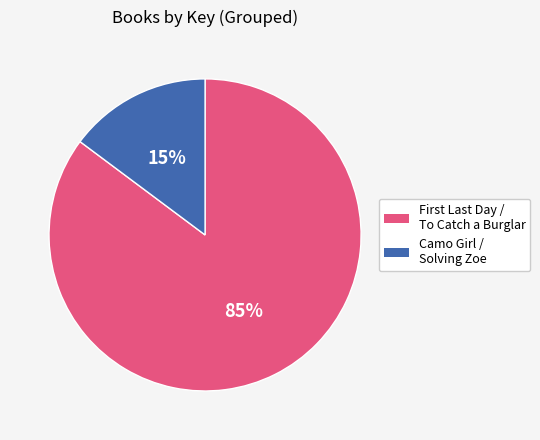

To the nearest percent, what is the difference between the largest and smallest slice percentages?

70%